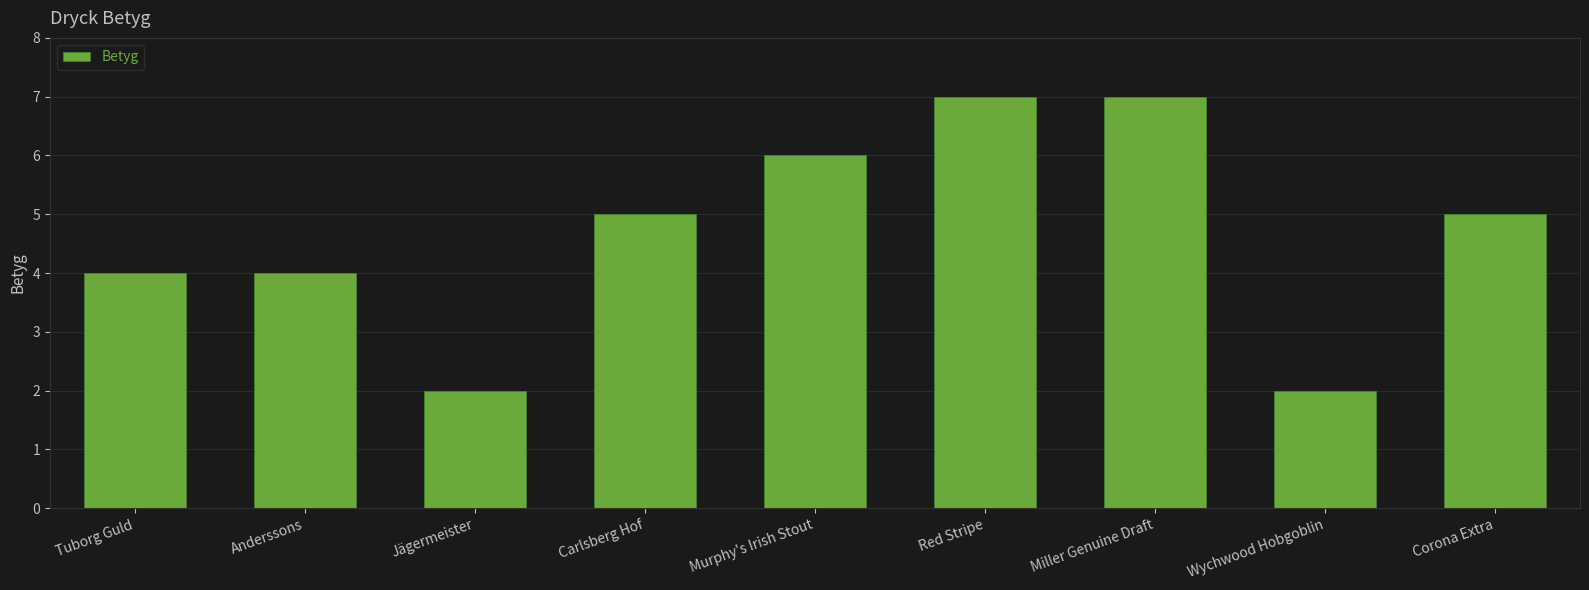

What value does the data have at Tuborg Guld?

4